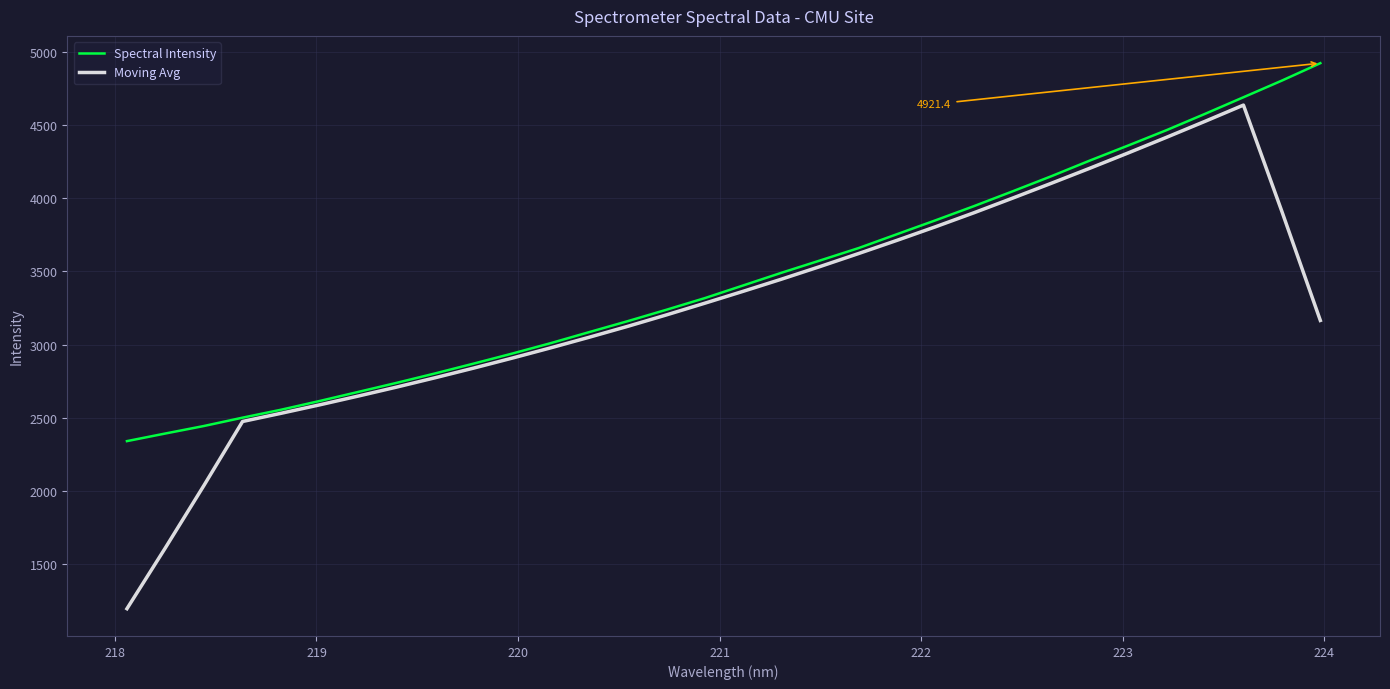

What is the greatest value displayed?

4921.4